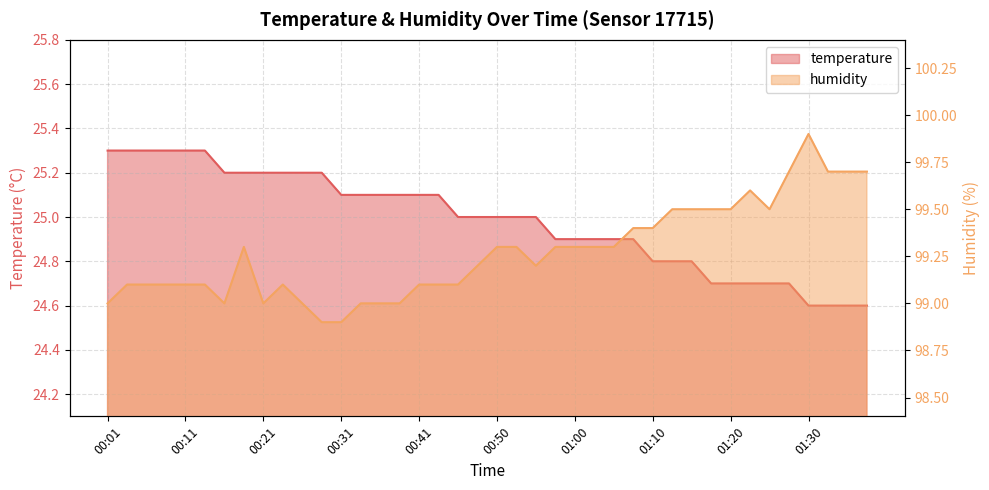

List the series in order of their peak value, lowest first.

temperature, humidity